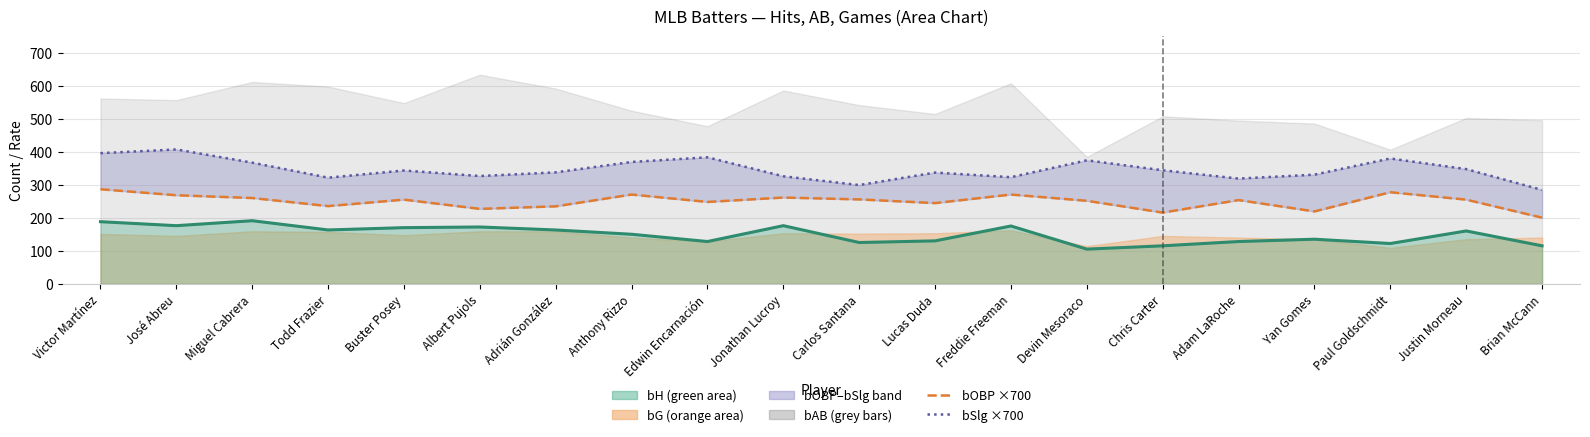

How many lines are shown in the chart?

3